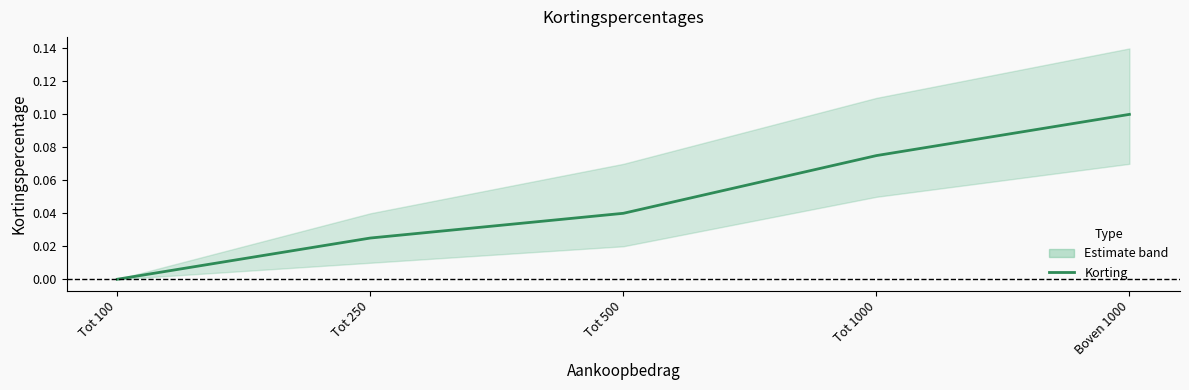

List the labels in order of value, largest first.

Boven 1000, Tot 1000, Tot 500, Tot 250, Tot 100